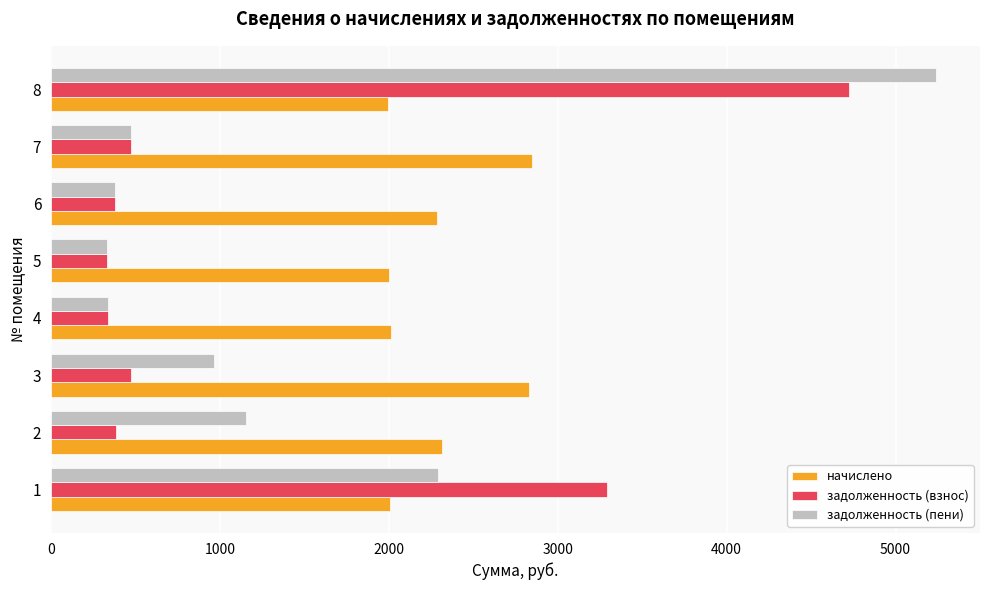

The value of задолженность (пени) at 5 is 499.5. True or false?

False